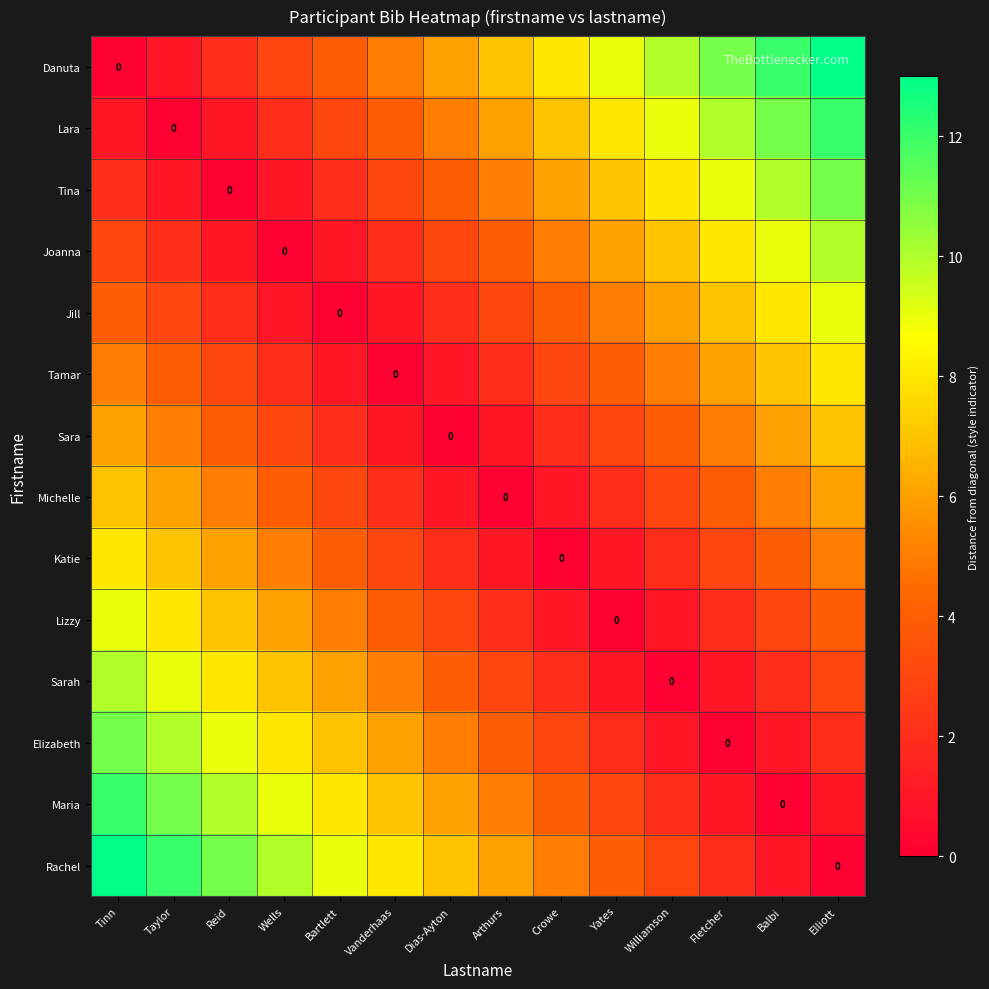

Count the number of data series in this chart.

14